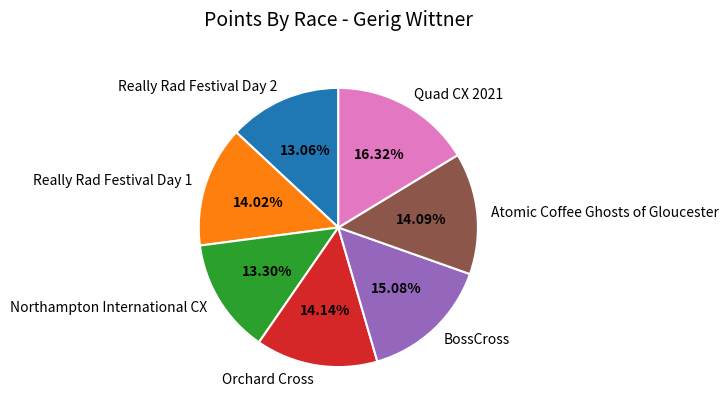

True or false: Really Rad Festival Day 2 accounts for 13% of the total.

True